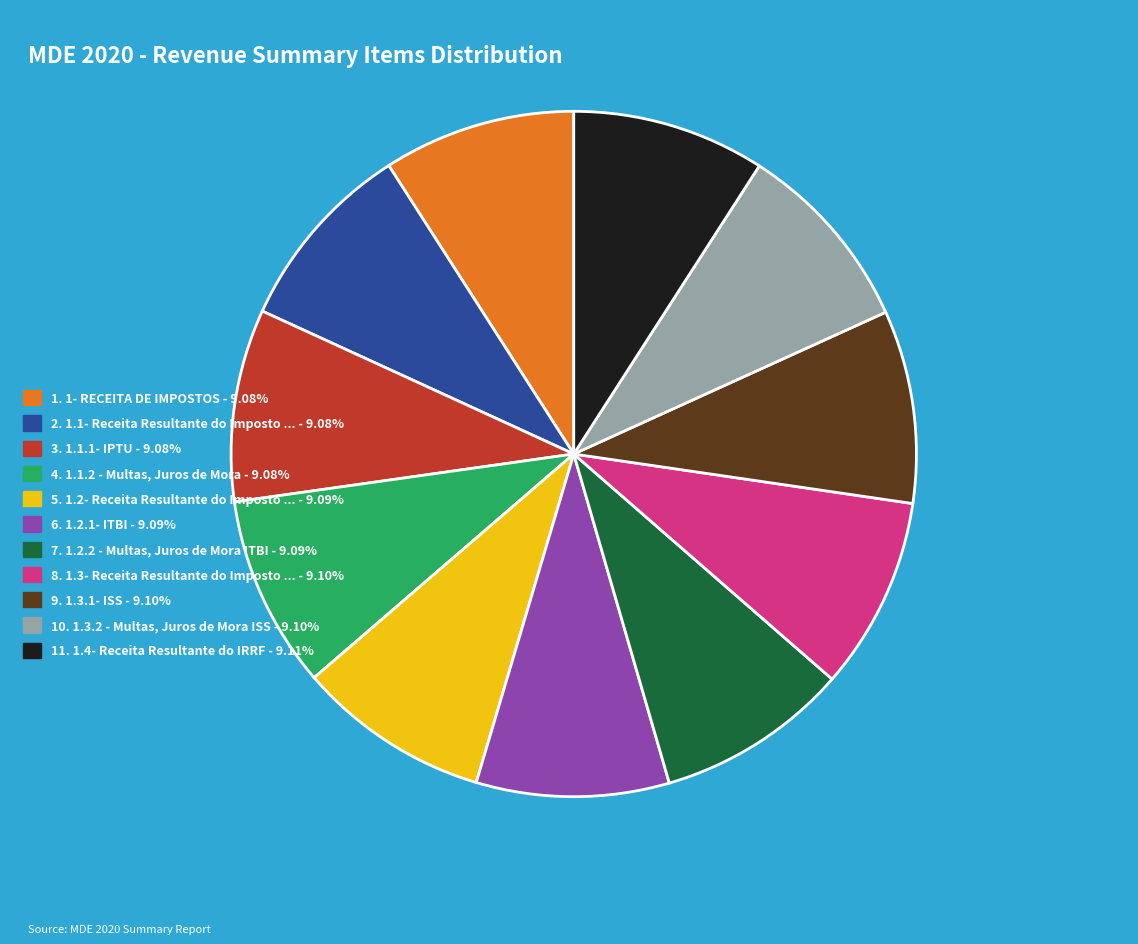

What is the ratio of the value at 5. 1.2- Receita Resultante do Imposto ... - 9.09% to the value at 2. 1.1- Receita Resultante do Imposto ... - 9.08%?

1.0